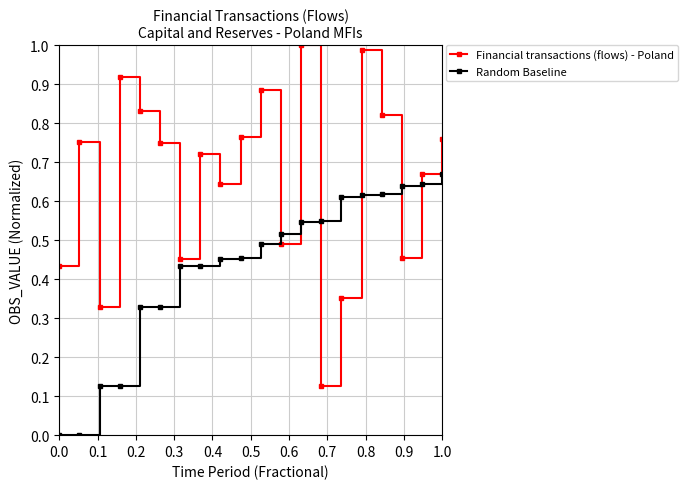

True or false: Financial transactions (flows) - Poland has more than 1 points higher than both neighbors.

True